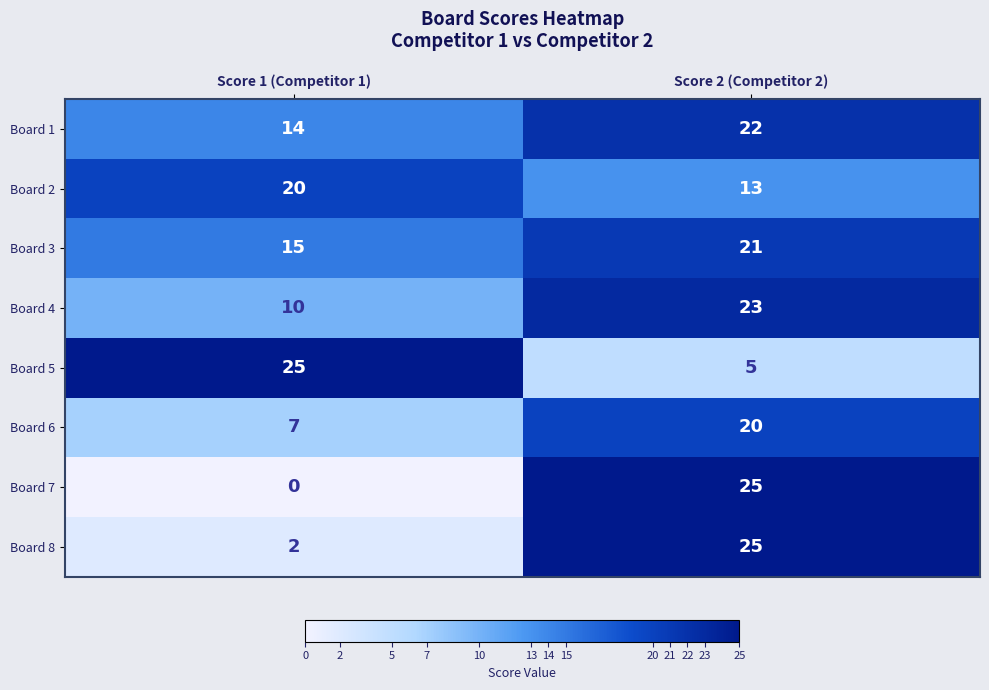

What is the difference between the maximum and minimum values in the Board 6 series?

13